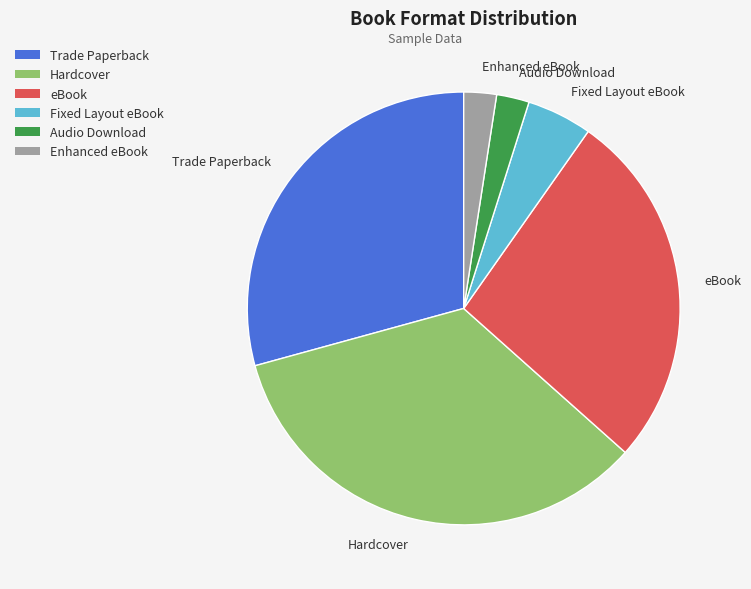

Is there any slice that represents more than half of the pie?

No